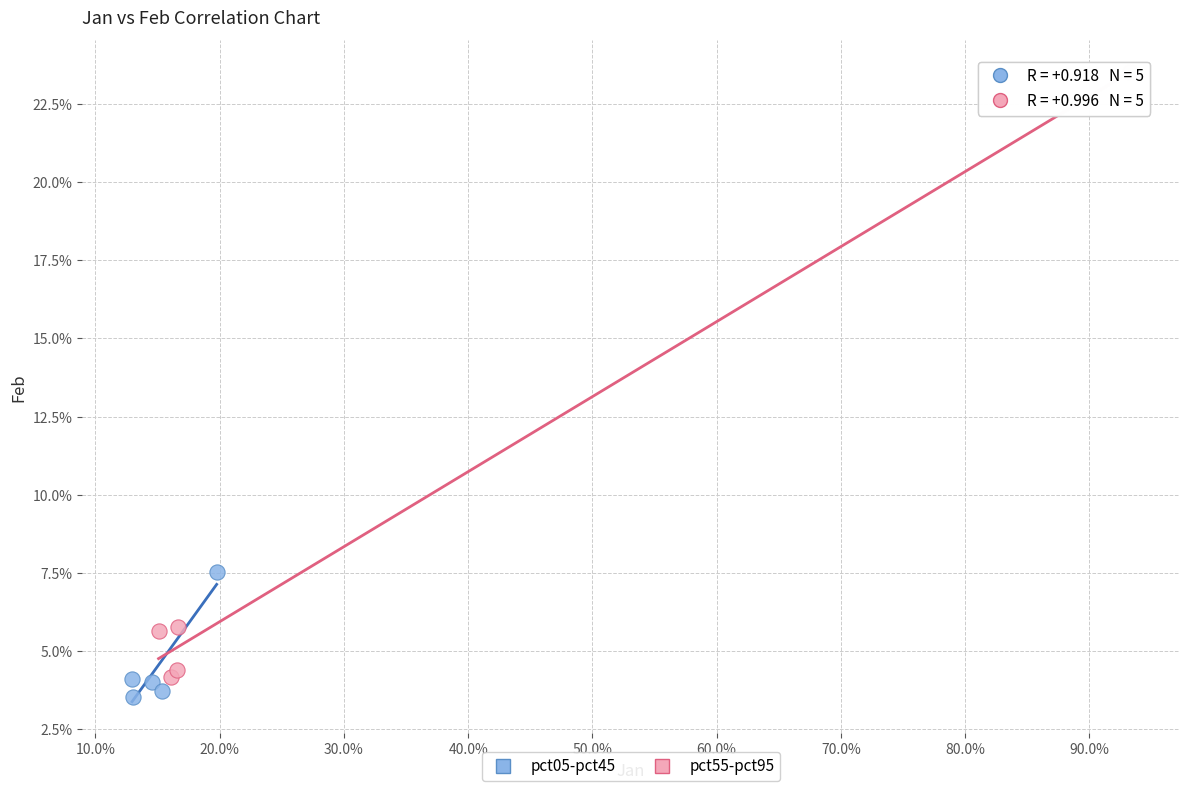

Which series contains the highest Y value?

pct55-pct95